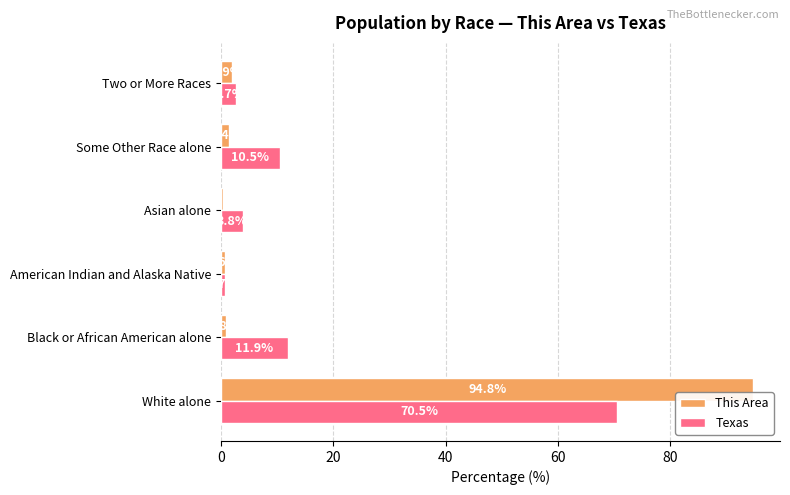

At how many categories does at least one series exceed 49?

1